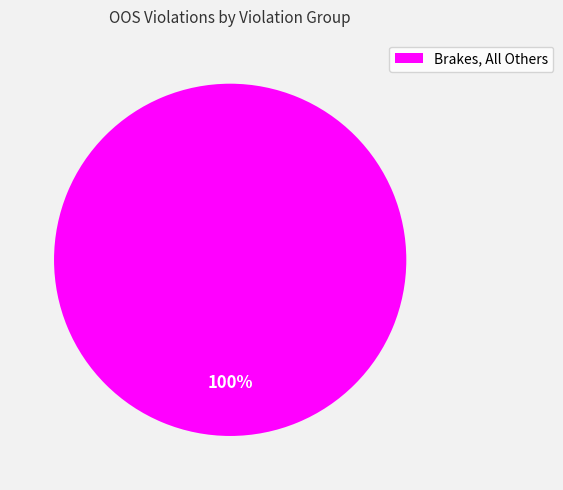

The Brakes, All Others slice represents 100% of the pie. True or false?

True